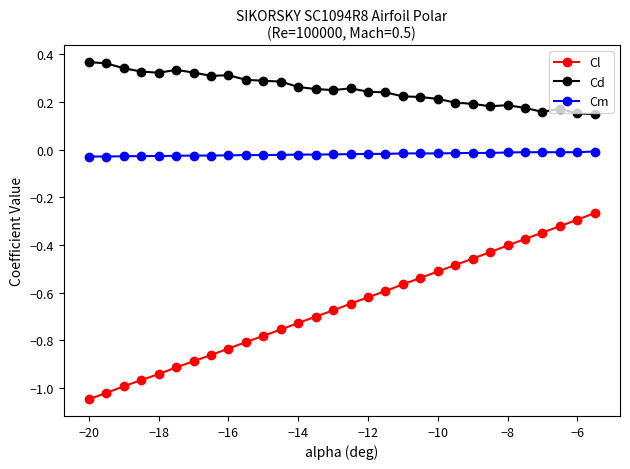

What are all the series names shown in the legend?

Cl, Cd, Cm